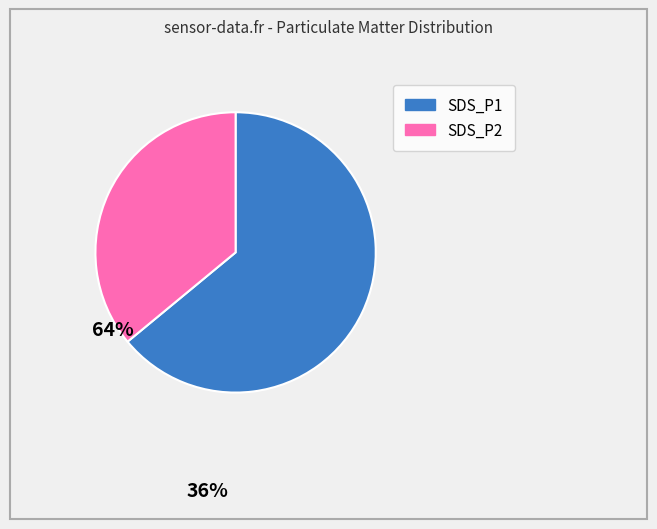

Which category has the biggest portion of the pie?

SDS_P1